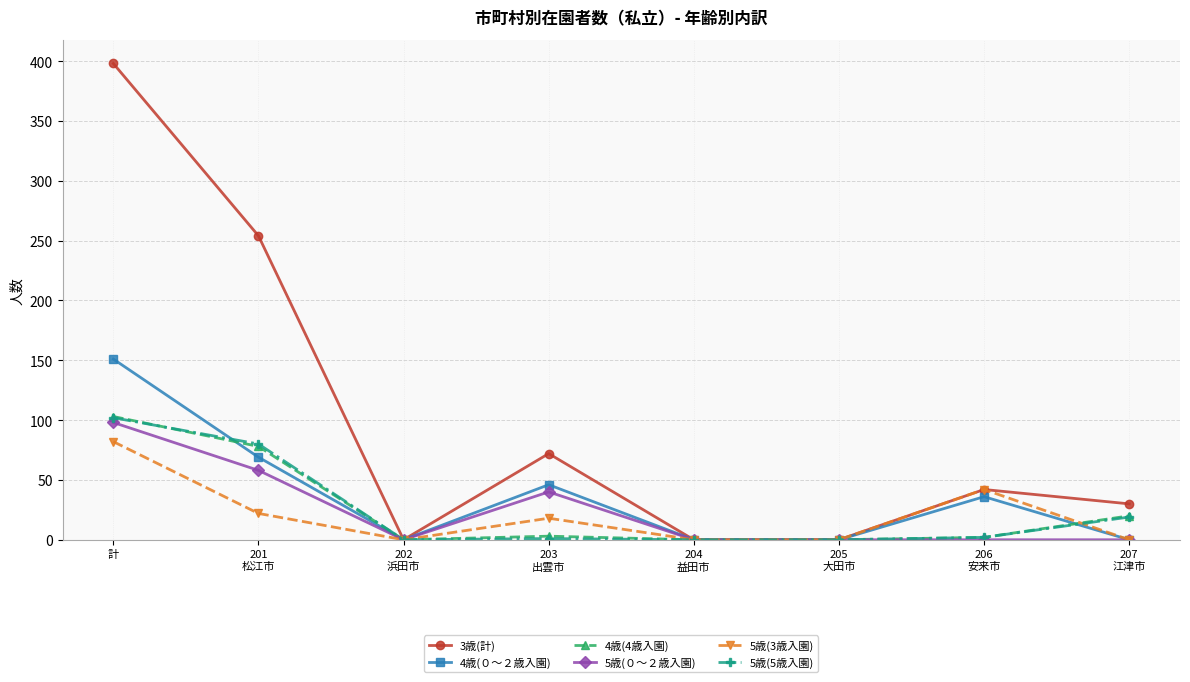

Where does the 4歳(4歳入園) series first go above 3?

計